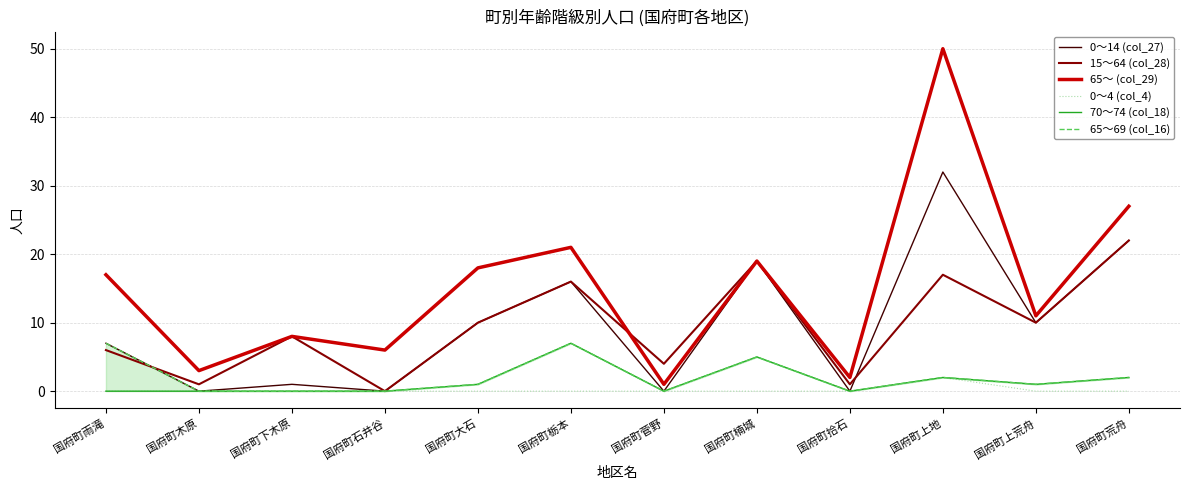

After their last crossing, which series has the higher values: 15～64 (col_28) or 65～ (col_29)?

15～64 (col_28)